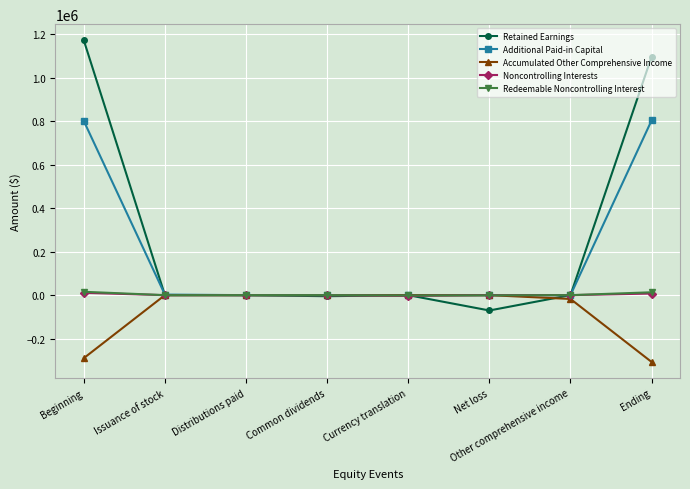

Is it true that Additional Paid-in Capital equals 0 at Other comprehensive income?

True